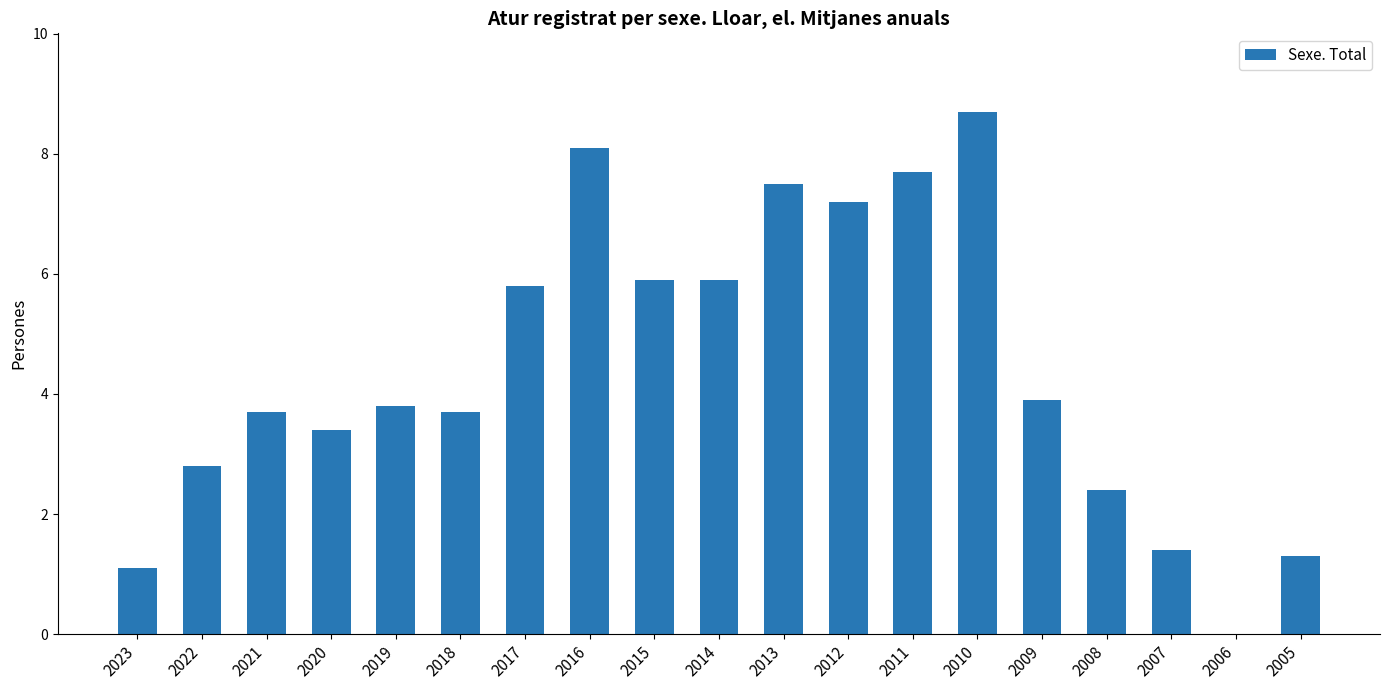

At which label is the value closest to 4?

2009